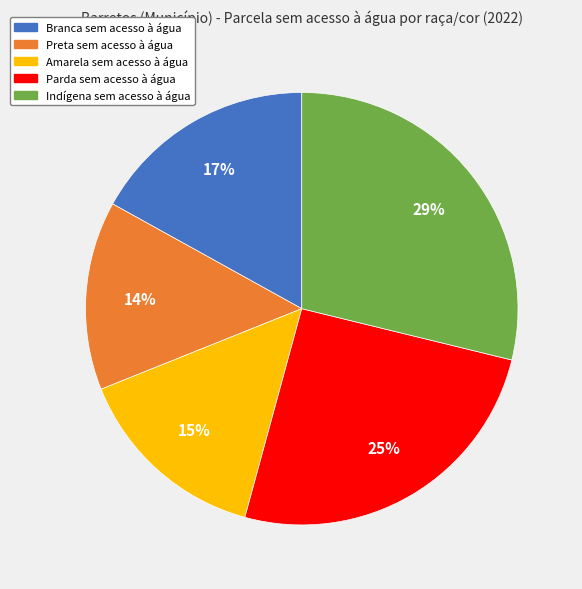

To the nearest percent, what is the combined percentage of Preta sem acesso à água and Amarela sem acesso à água?

29%